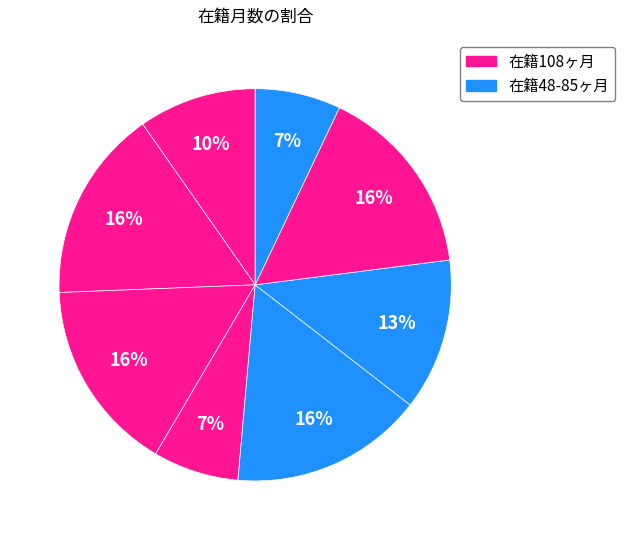

How many slices are in this pie chart?

8